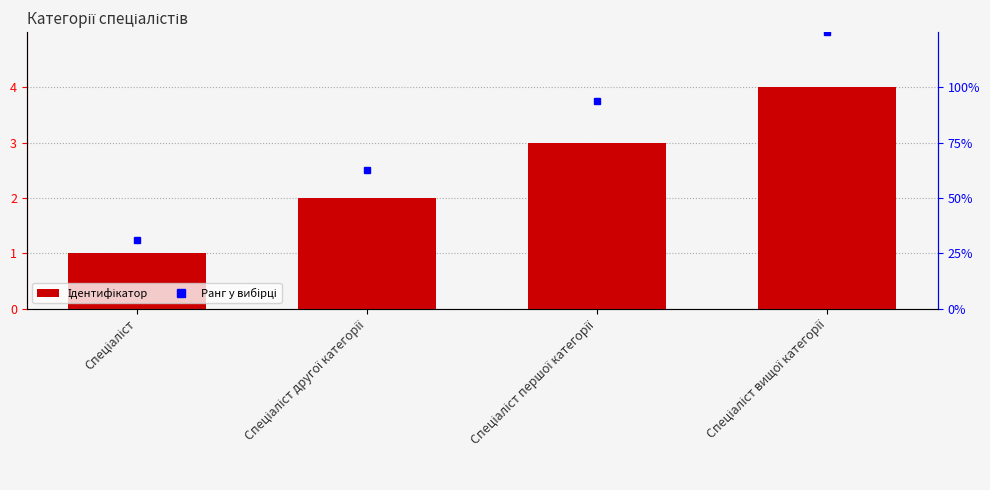

Reading right to left, list all the values displayed in this chart.

Спеціаліст вищої категорії=4	Спеціаліст першої категорії=3	Спеціаліст другої категорії=2	Спеціаліст=1